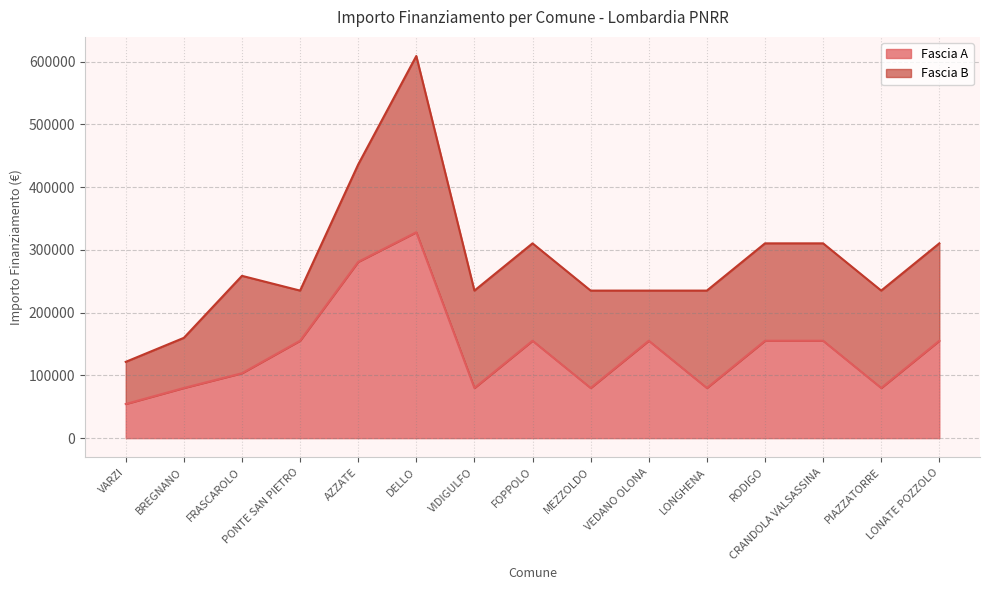

What is the value of the 4th point from the left?

155234